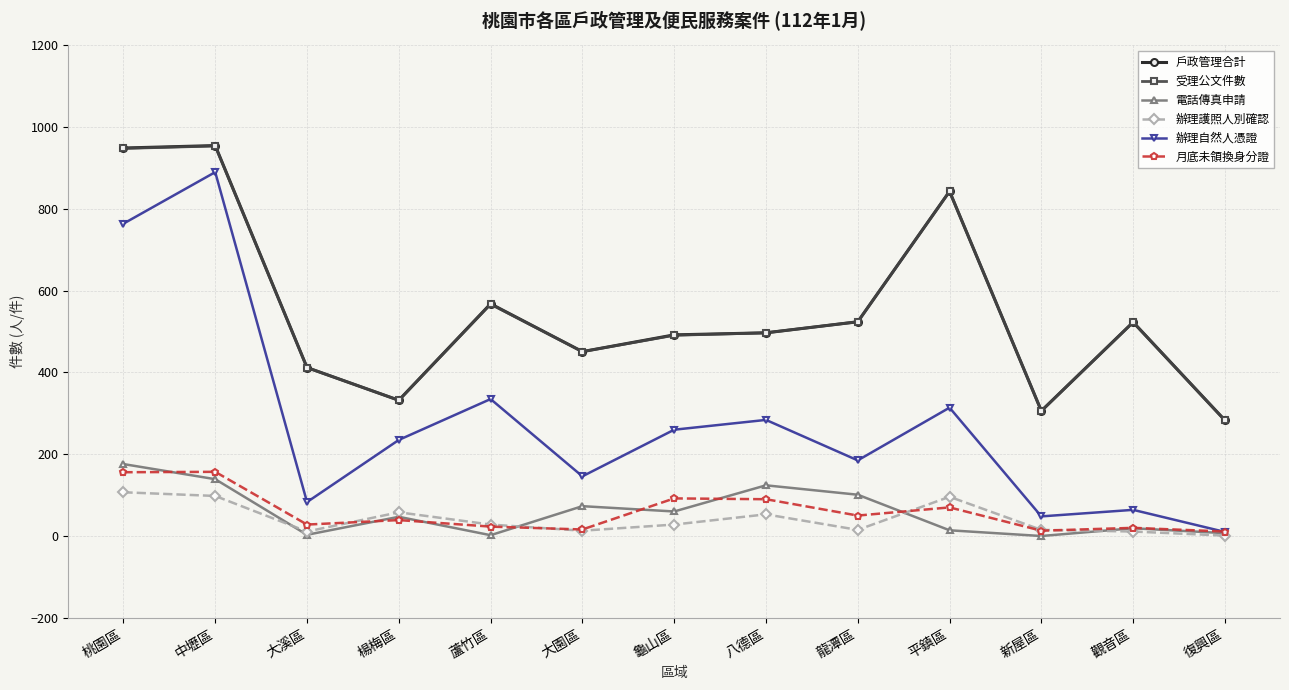

At which label does 戶政管理合計 first exceed 497?

桃園區